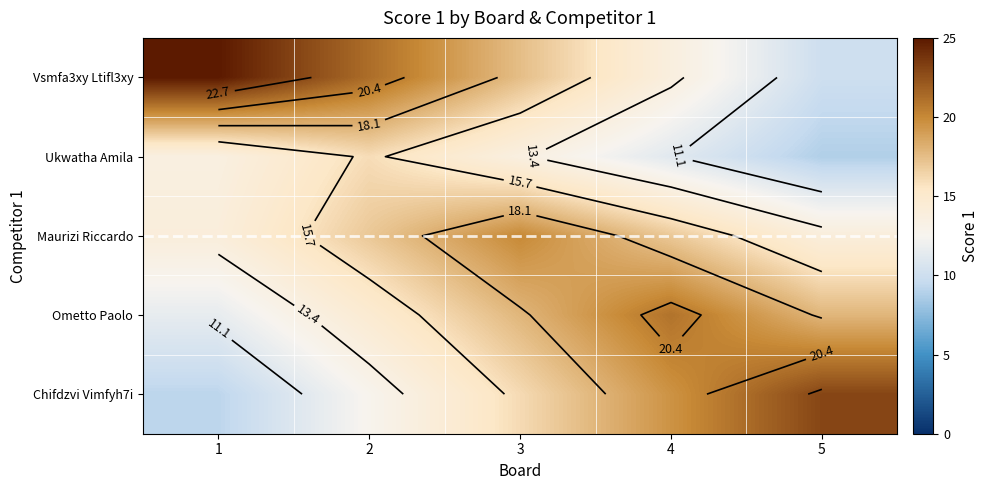

What is the average value of the Ukwatha Amila series?

12.6